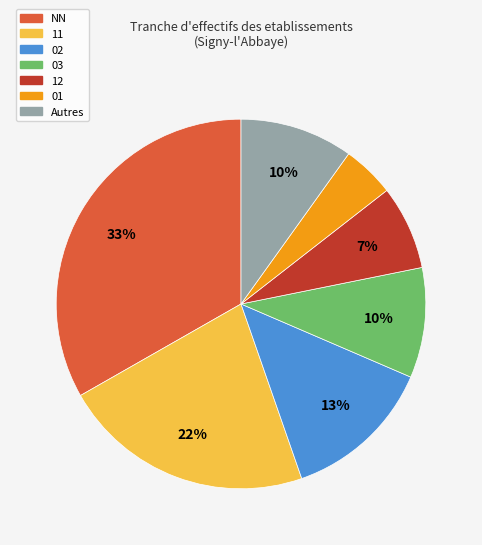

Is there a majority slice in this chart?

No